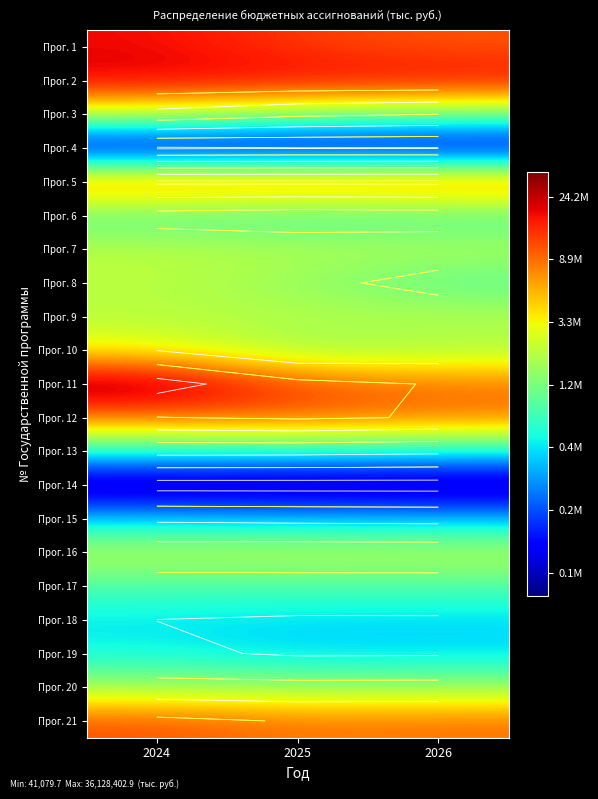

The value of Прог. 2 at 2025 is 10.2. True or false?

False